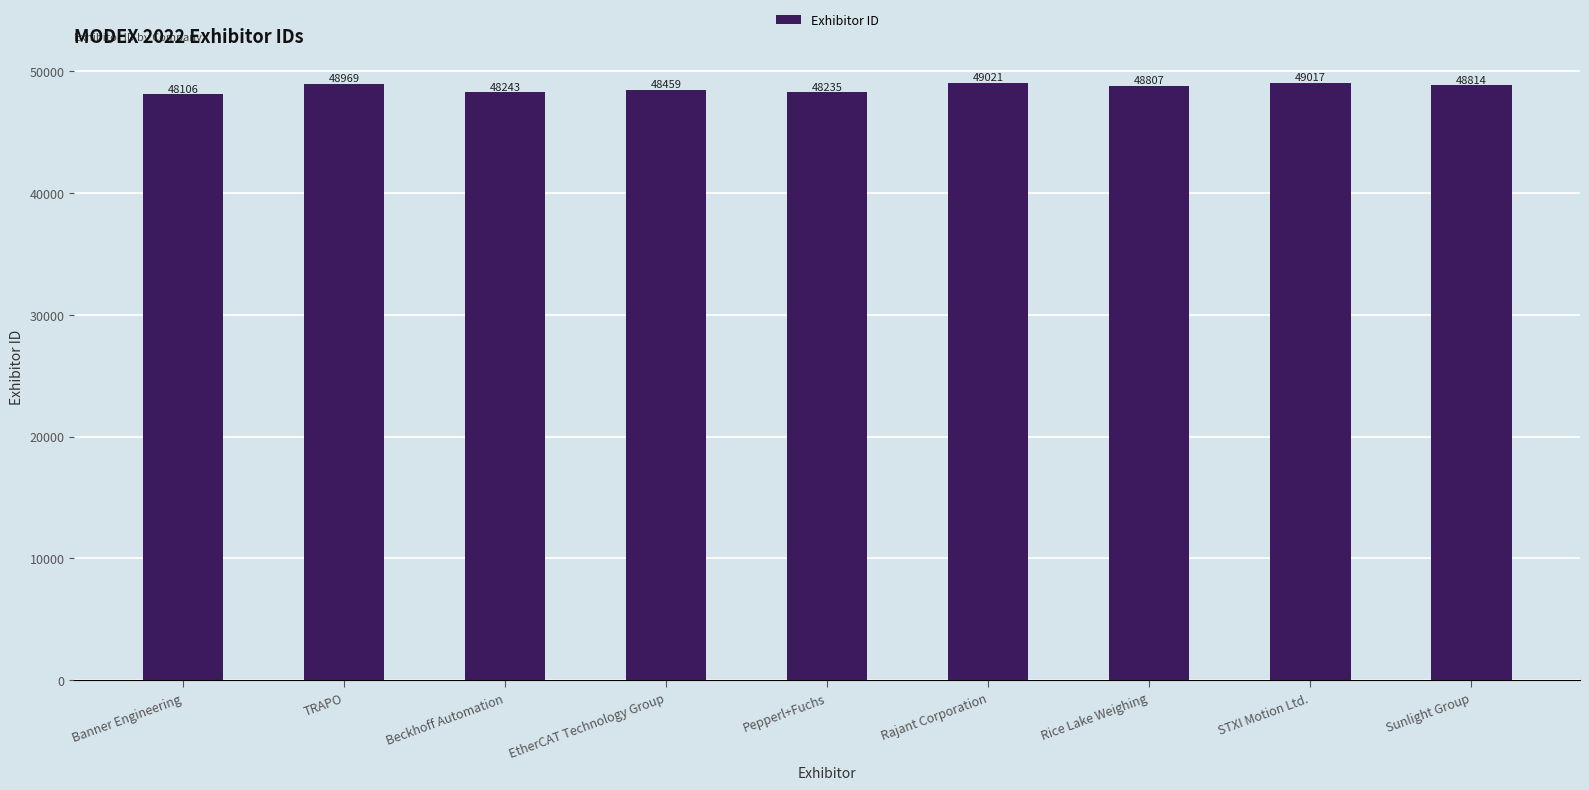

Are the bars grouped side by side (vs. stacked)?

No